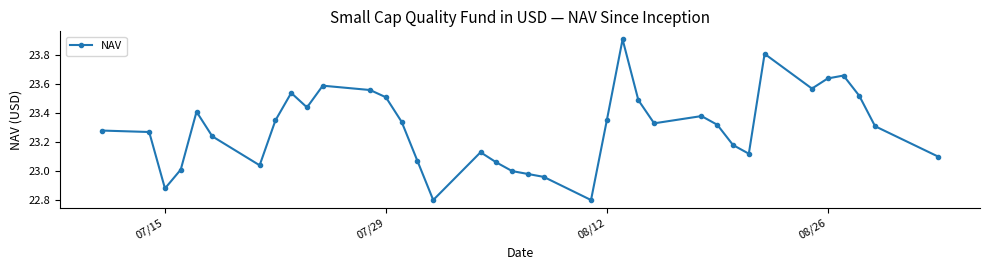

True or false: the data has more than 0 interior local peaks.

True